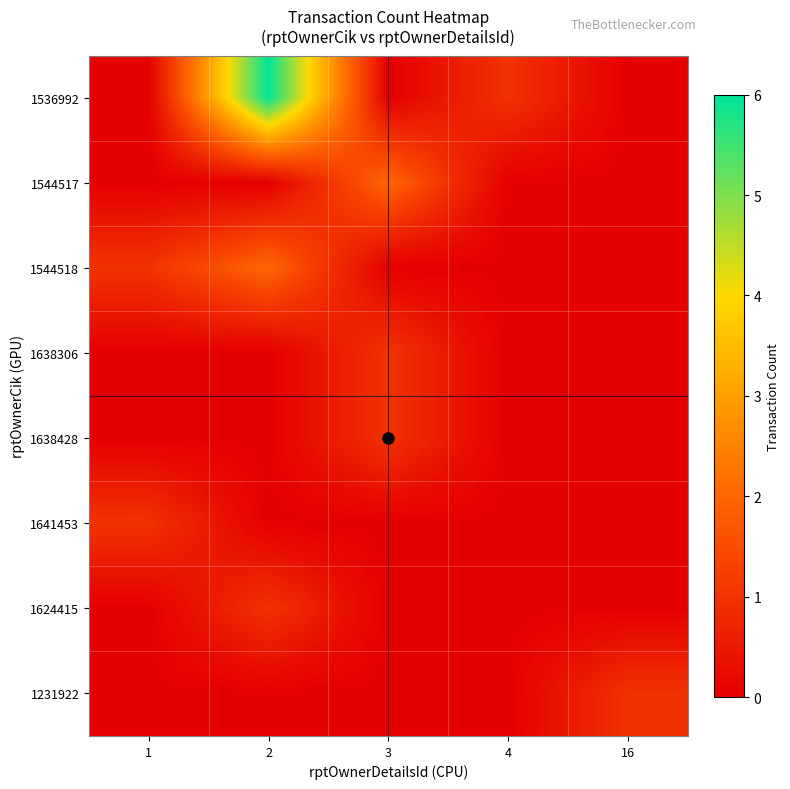

Which has a higher value, 4 or 2?

2